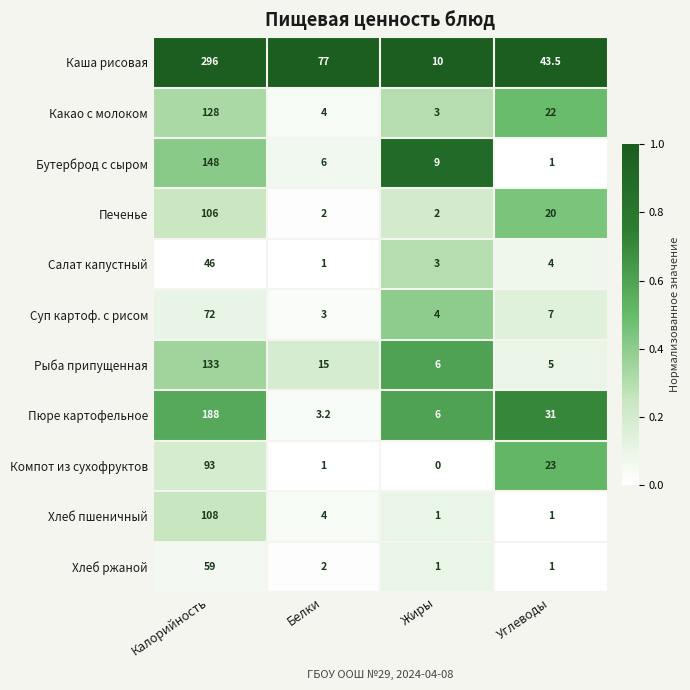

List the labels in order of Салат капустный value, largest first.

Калорийность, Углеводы, Жиры, Белки